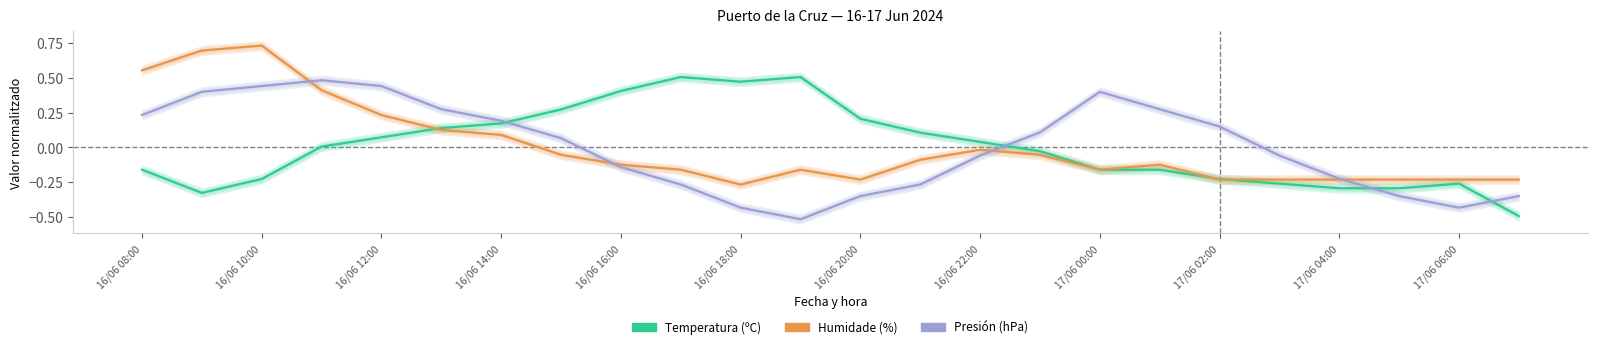

After their last crossing, which series has the higher values: Presión (hPa) or Temperatura (ºC)?

Presión (hPa)